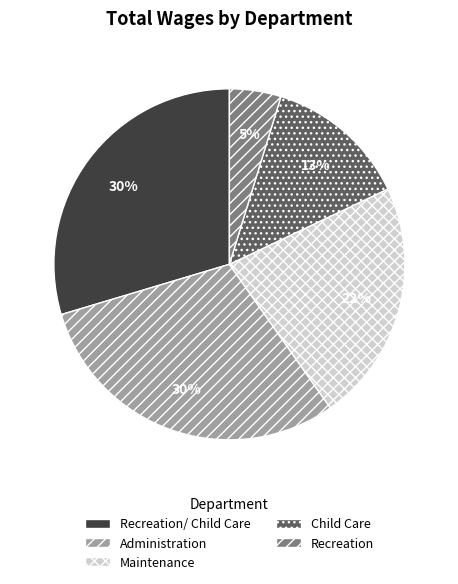

Does any single category account for the majority?

No